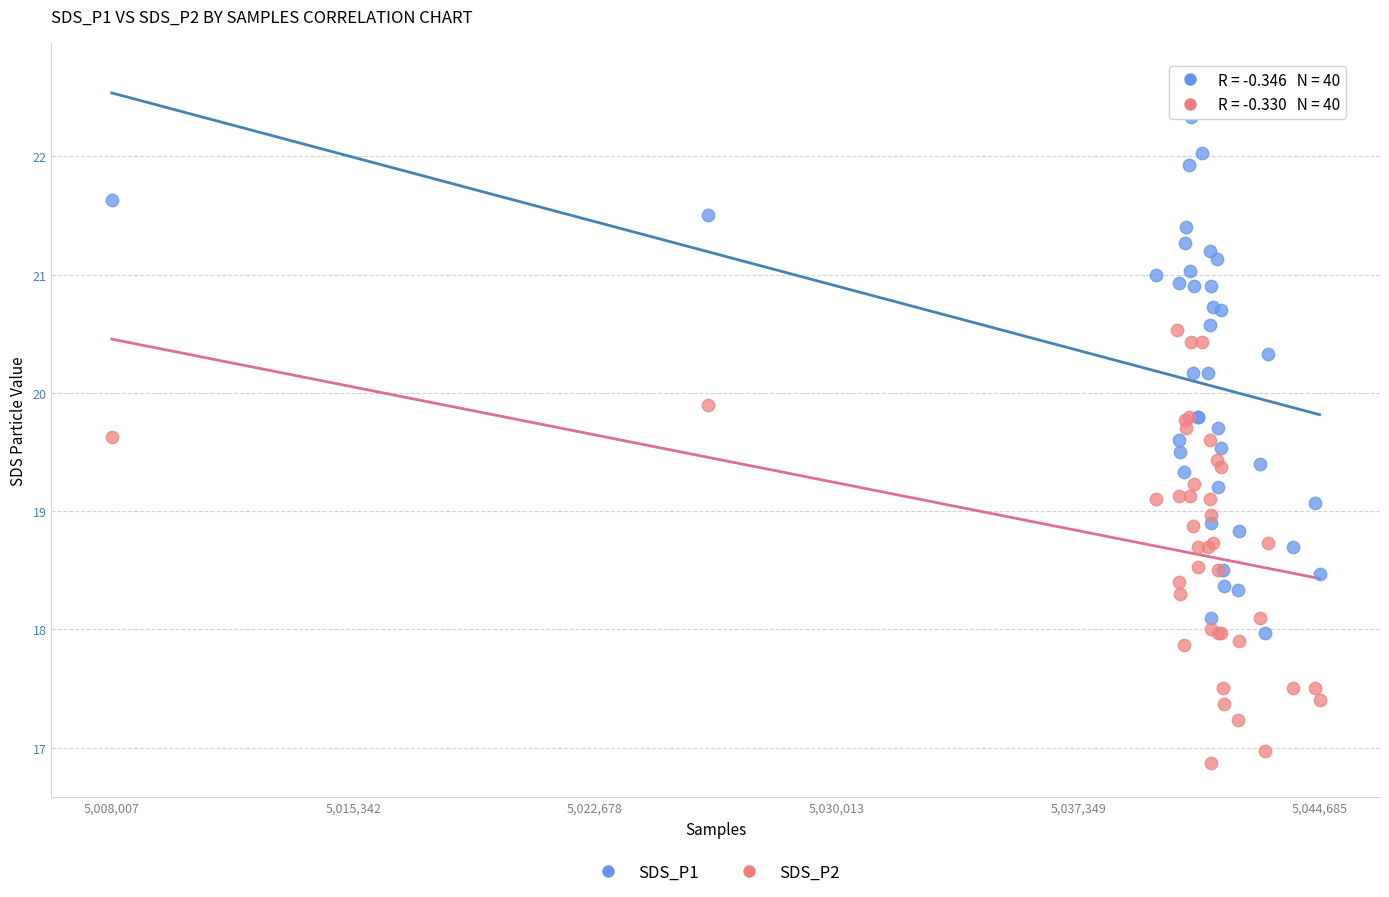

What are all the series names shown in the legend?

SDS_P1, SDS_P2